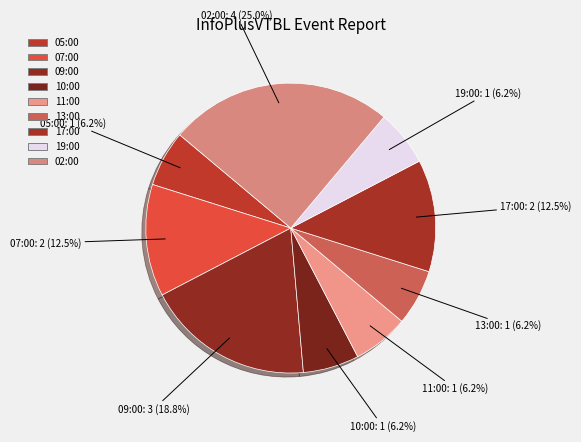

Rank the categories by value from highest to lowest.

2021-03-06 02:00, 2021-03-05 09:00, 2021-03-05 07:00, 2021-03-05 17:00, 2021-03-05 05:00, 2021-03-05 10:00, 2021-03-05 11:00, 2021-03-05 13:00, 2021-03-05 19:00